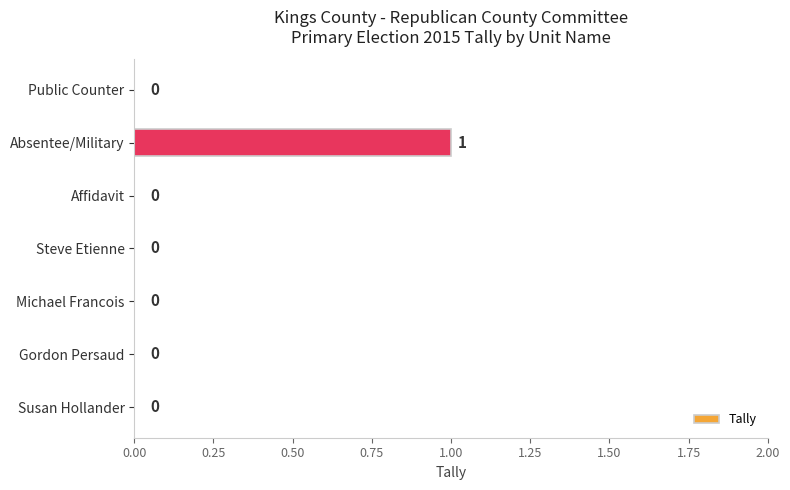

The chart shows a value of 1 at Absentee/Military. True or false?

True